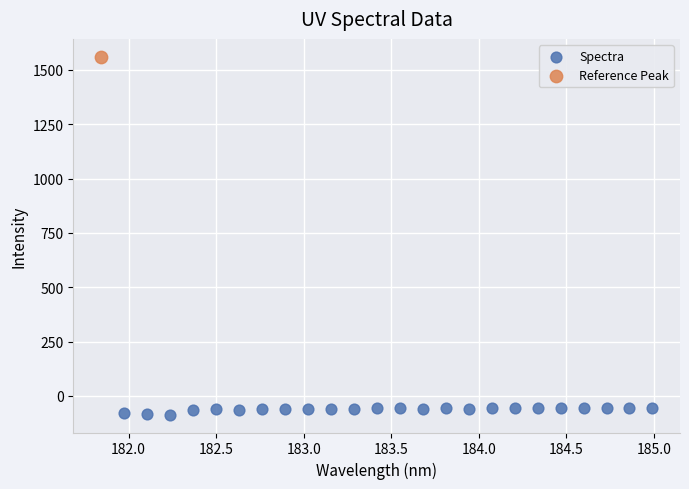

What are all the series names shown in the legend?

Spectra, Reference Peak